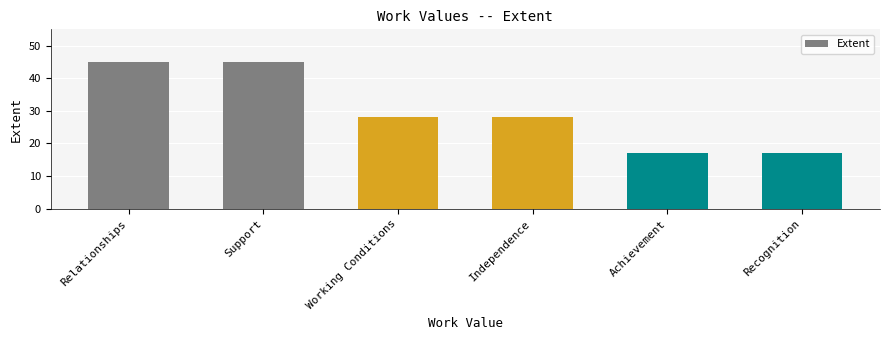

Is it true that the value at Recognition is 7?

False